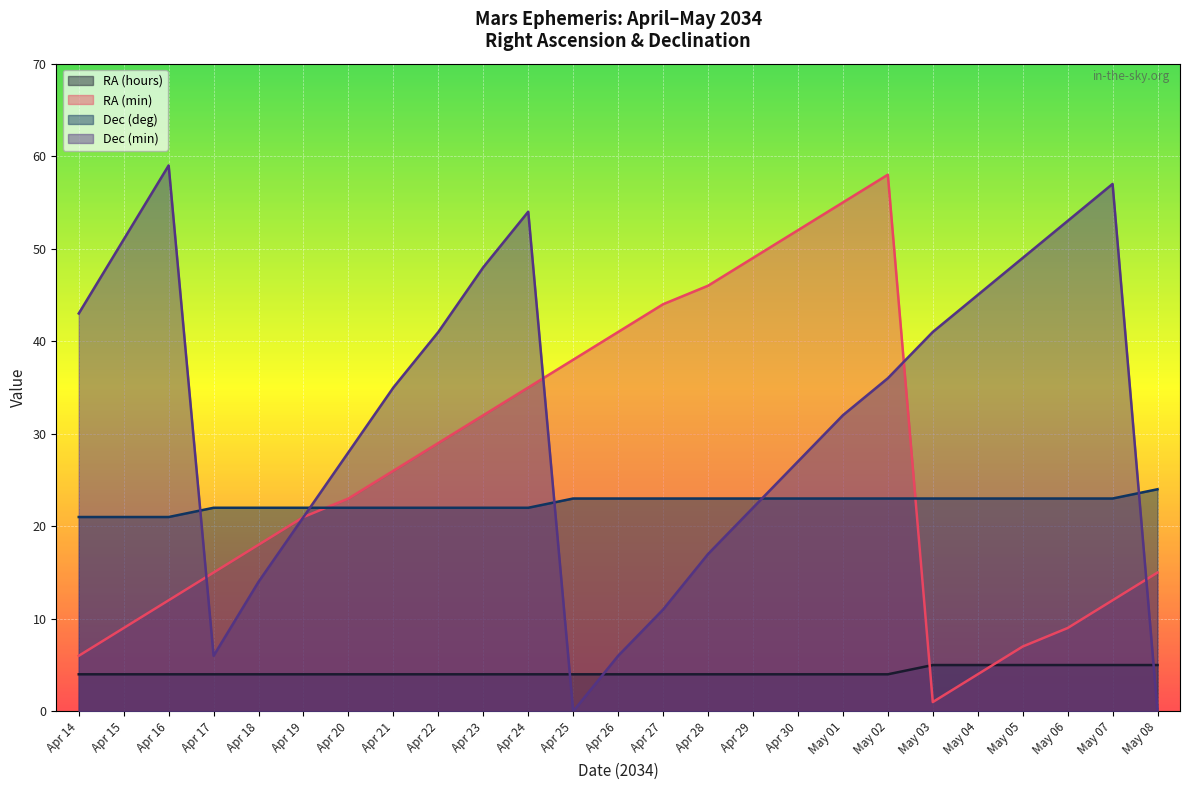

How many values in the RA (min) series are below 23?

12